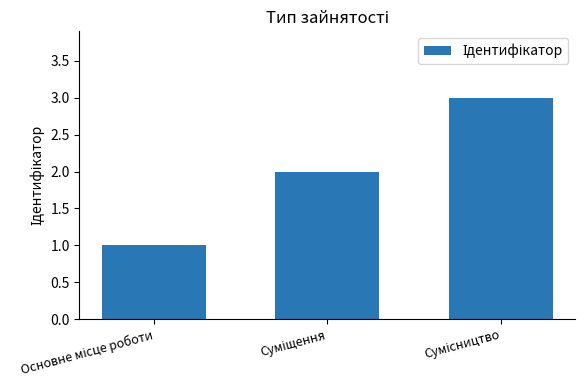

How many categories are shown in the chart?

3